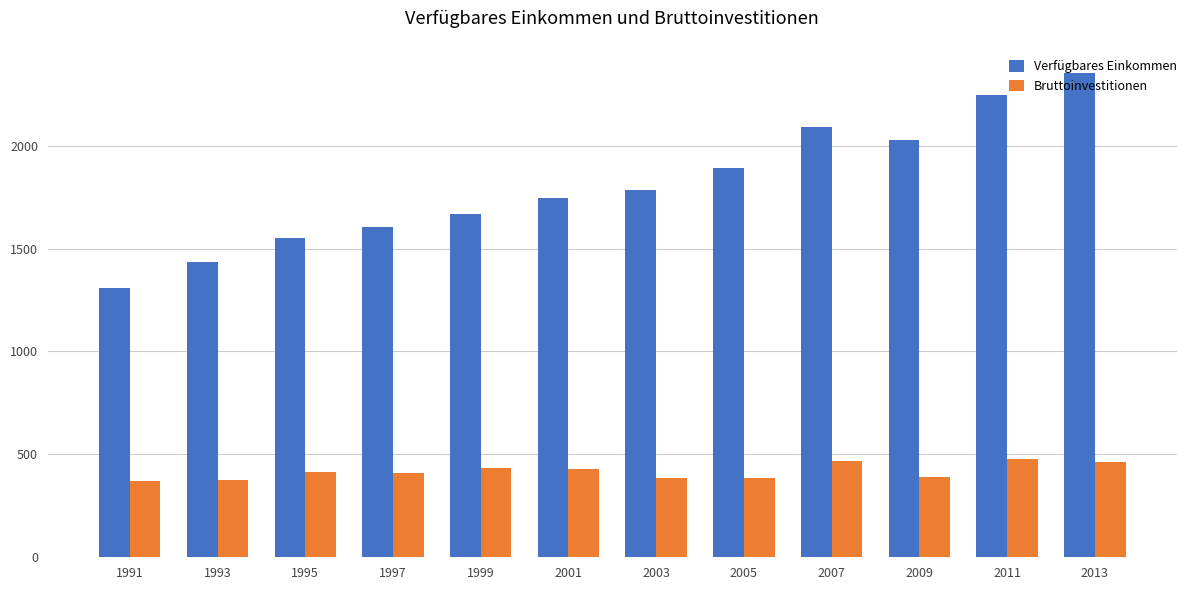

What is the maximum value shown in the chart?

2352.4